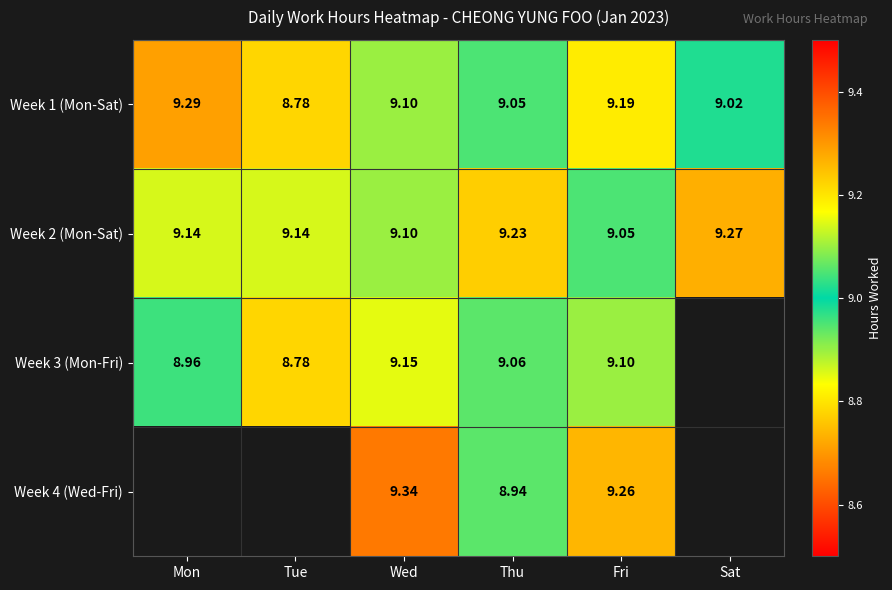

At which category is the sum across all series the highest?

Wed